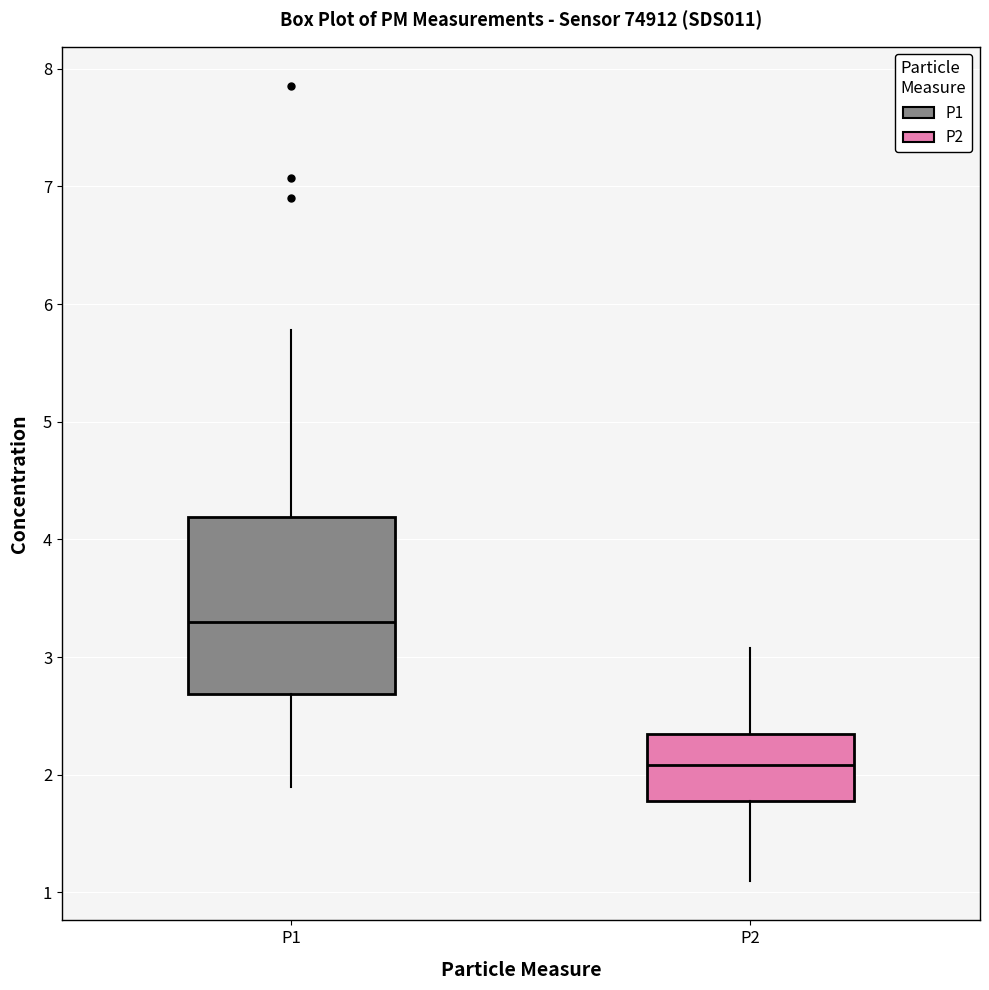

Where does the lower whisker of the box for P1 end on the y-axis? The values are not printed on the chart, so give them approximately, as read against the axis.

1.9